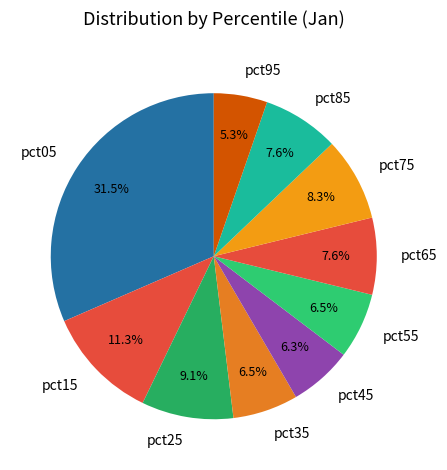

How many slices are in this pie chart?

10